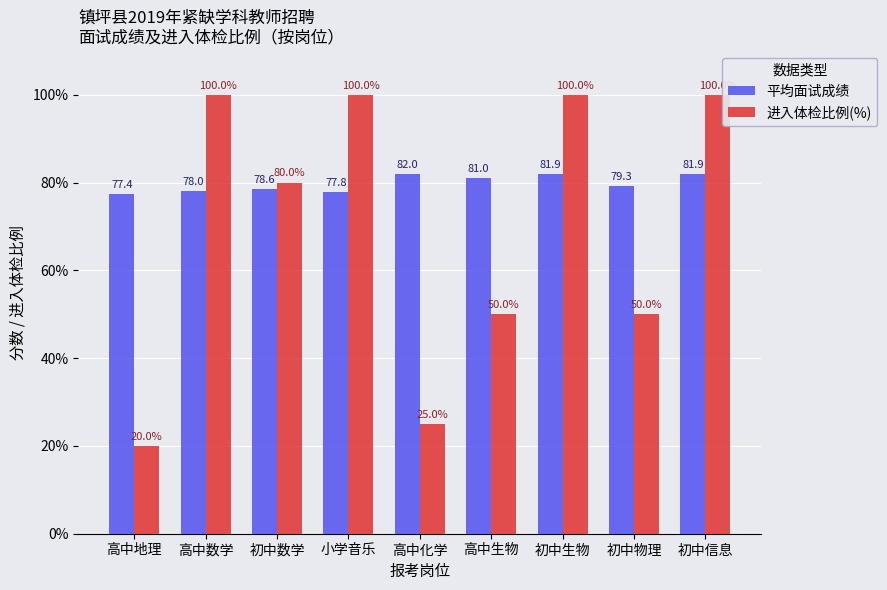

Is it true that 进入体检比例(%) equals 10.4 at 高中地理?

False